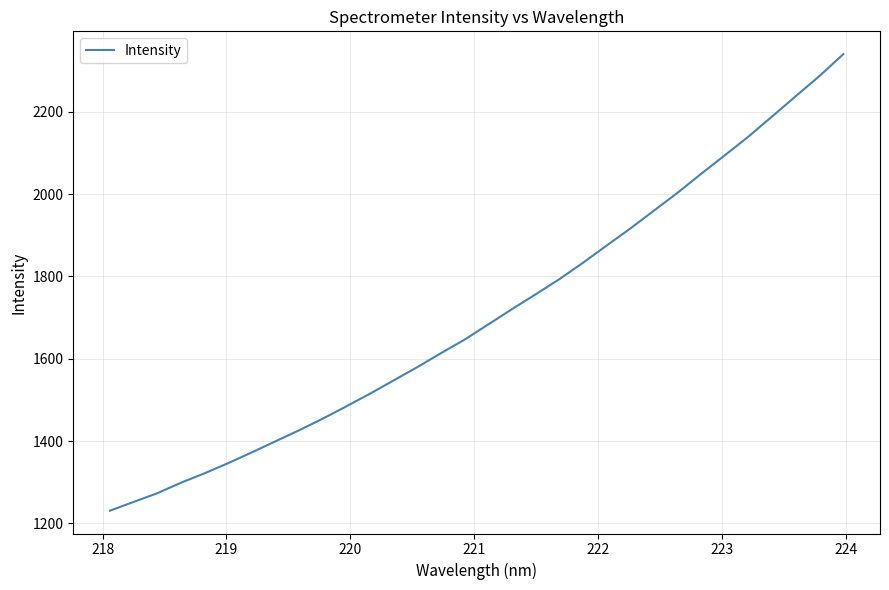

What is the difference between the maximum and minimum values?

1108.9